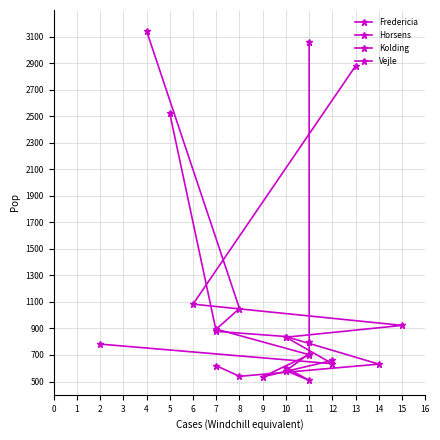

True or false: Vejle and Horsens cross at least once.

False